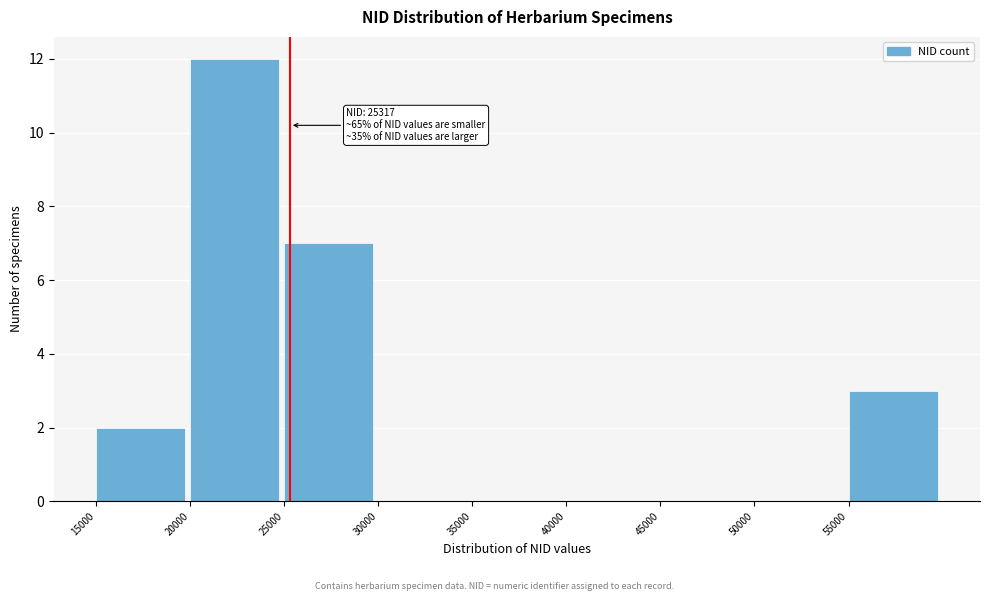

Which range on the x-axis has the tallest bar?

20000 to 25000